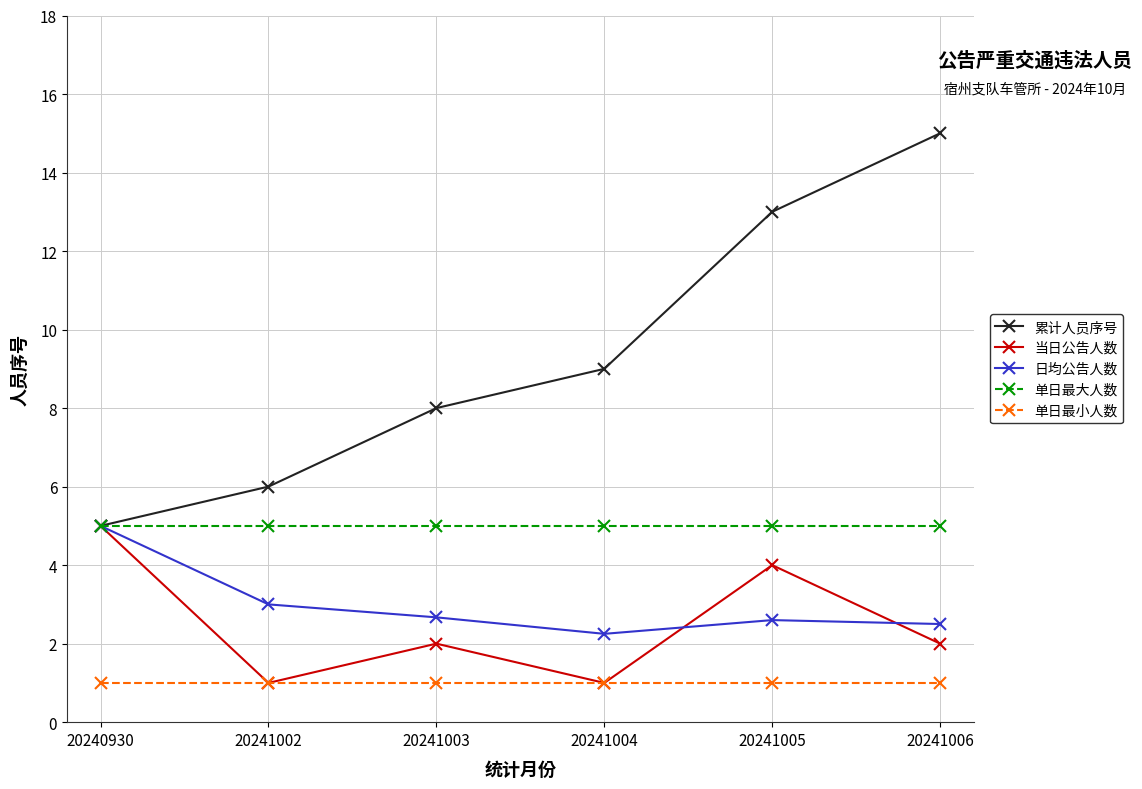

What is the sum of all 累计人员序号 values?

56.0